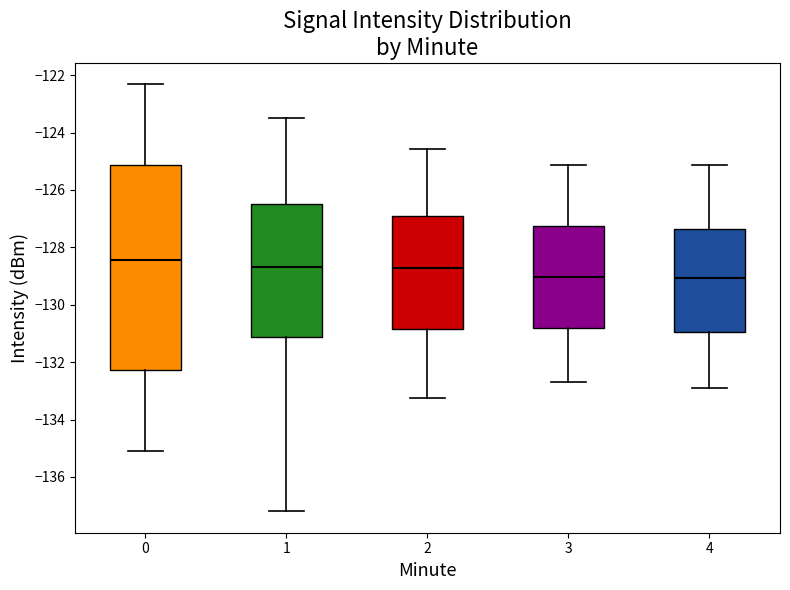

Reading left to right, transcribe this box plot: for each box, give where its median line is, the range the box spans, and where its two whiskers end, as read against the y-axis. The values are not printed on the chart, so give them approximately, as read against the axis.

0: median -128.4, box -132.2 to -125.2, whiskers -135.0 to -122.4
1: median -128.6, box -131.2 to -126.4, whiskers -137.2 to -123.4
2: median -128.8, box -130.8 to -127.0, whiskers -133.2 to -124.6
3: median -129.0, box -130.8 to -127.2, whiskers -132.6 to -125.2
4: median -129.0, box -131.0 to -127.4, whiskers -132.8 to -125.2